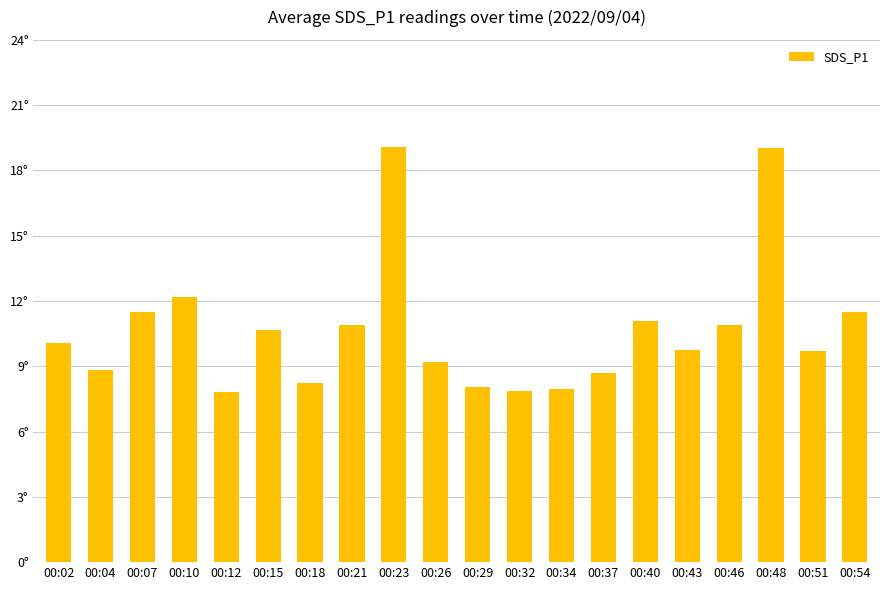

Which has a higher value, 00:32 or 00:43?

00:43